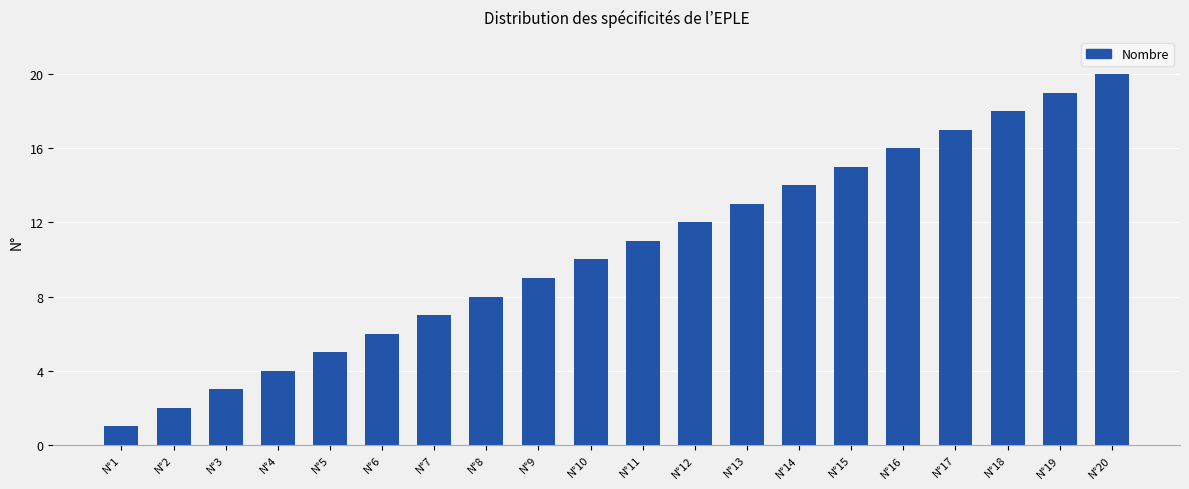

Reading left to right, list all the values displayed in this chart.

1	2	3	4	5	6	7	8	9	10	11	12	13	14	15	16	17	18	19	20